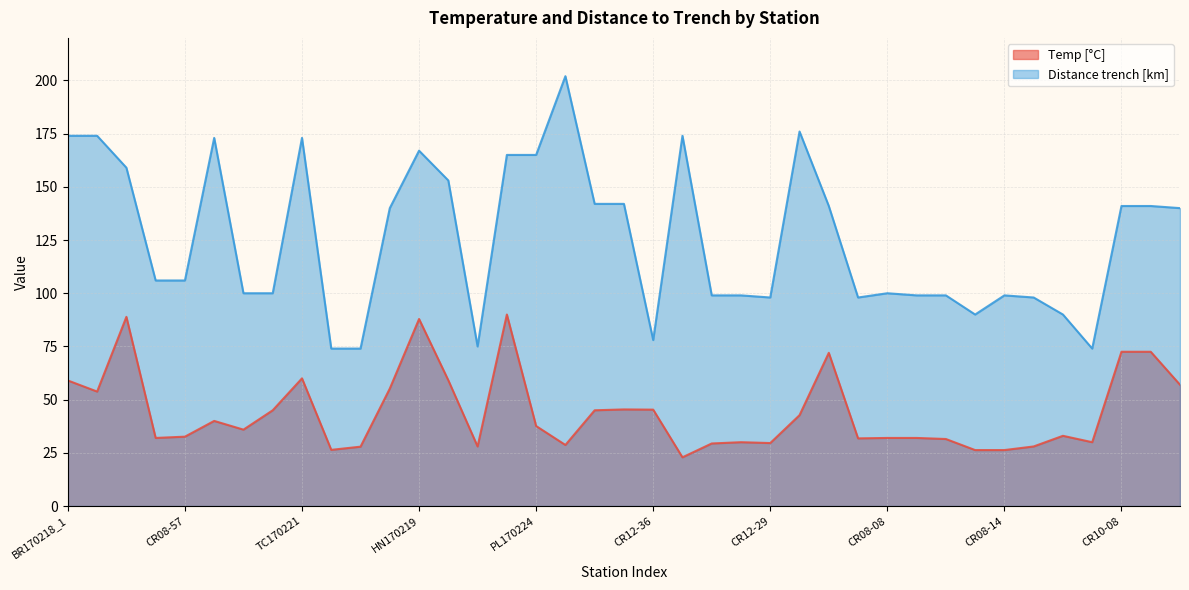

At how many categories does at least one series exceed 64?

39